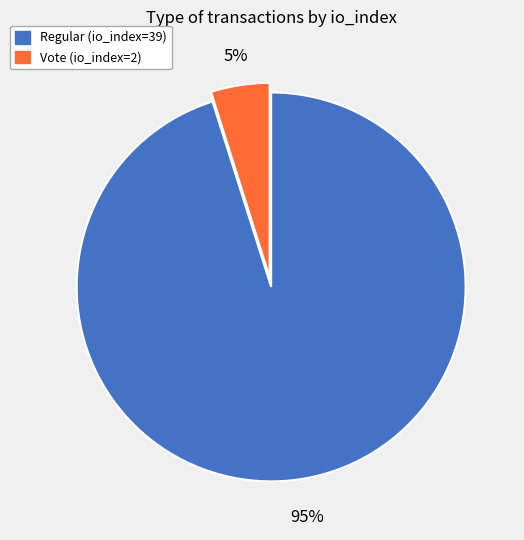

Which category has the smallest portion of the pie?

Vote (io_index=2)